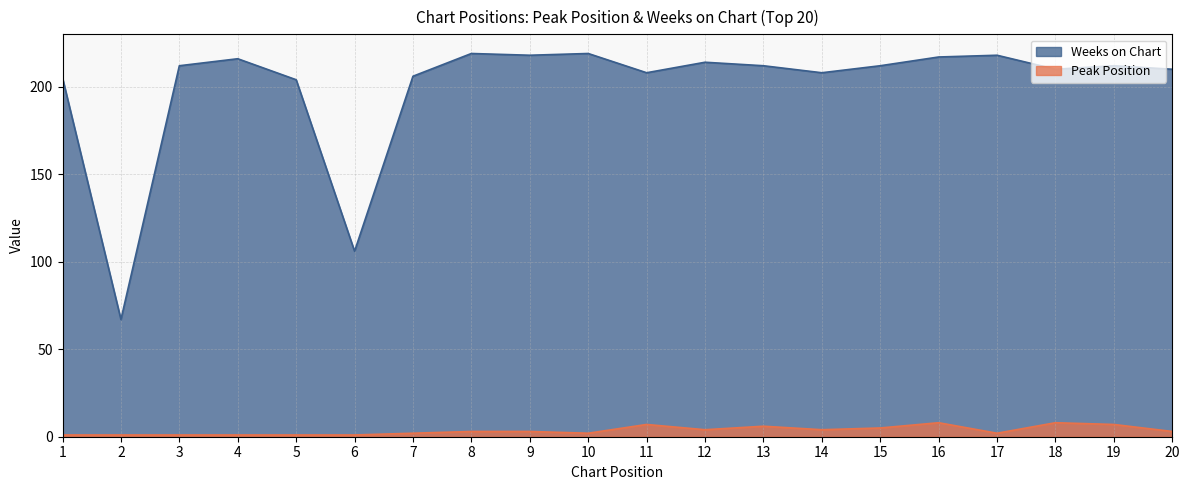

What is the difference between the Peak Position values at 20 and 4?

2